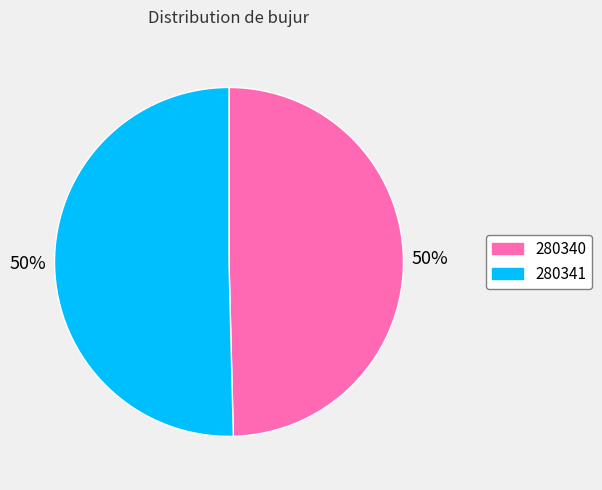

Which slice represents more than half of the pie?

280341